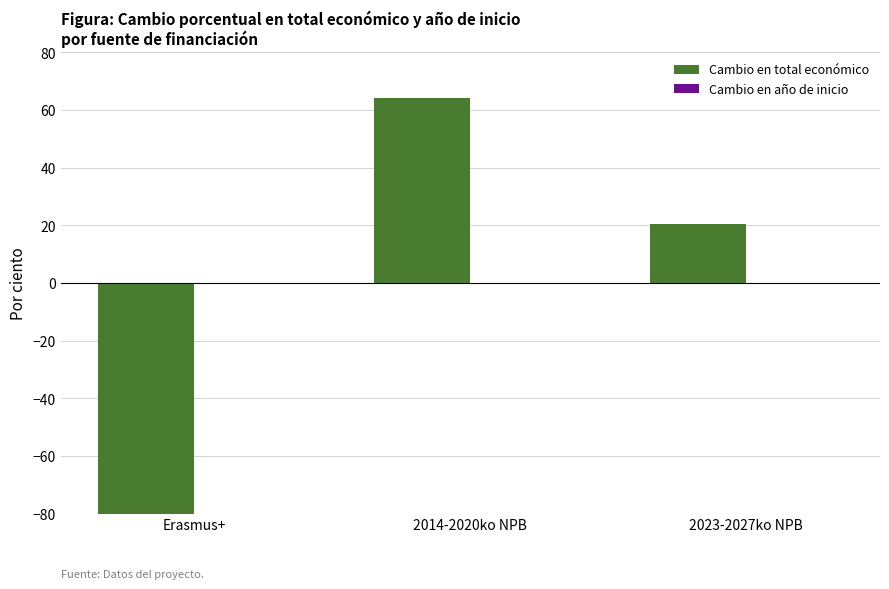

True or false: Cambio en año de inicio has a value of 0.0 at Erasmus+.

False